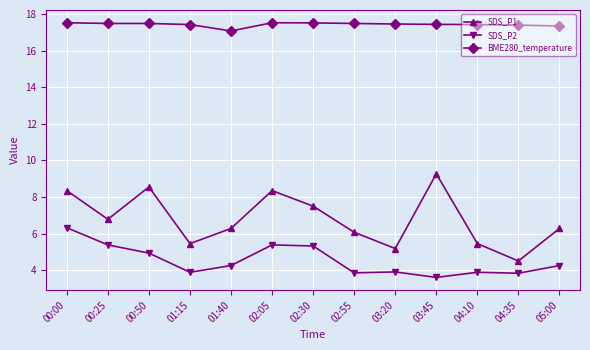

In SDS_P1, how many points are lower than both neighbors (excluding endpoints)?

4